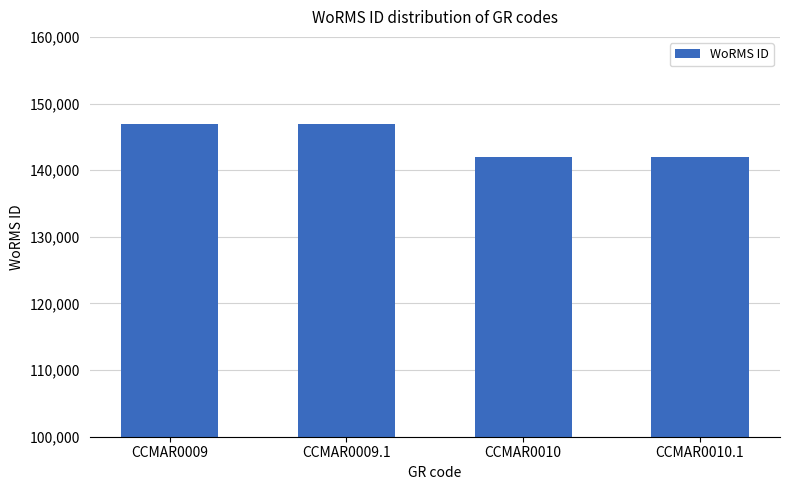

How many data points does each series have?

4